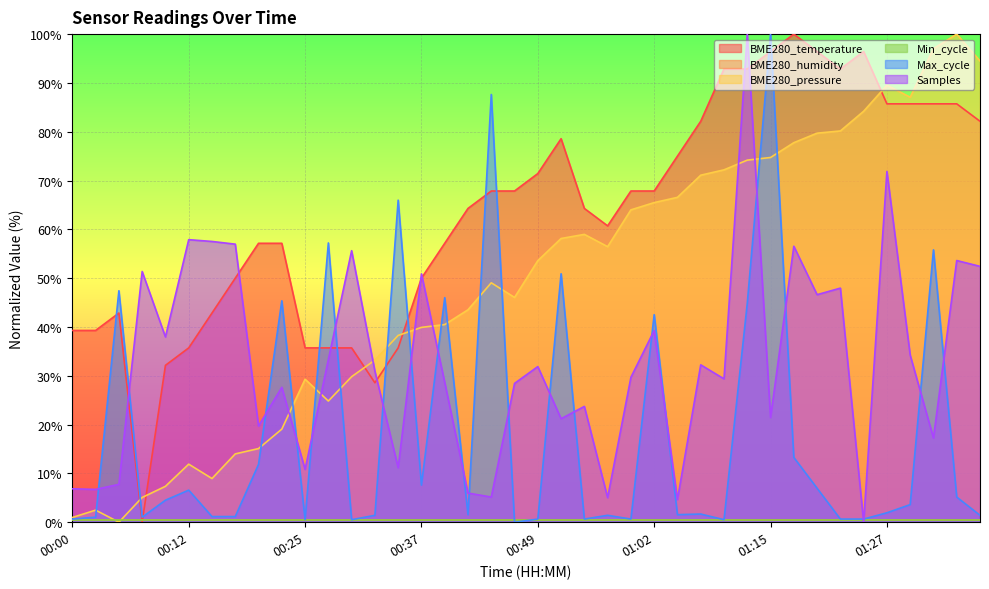

At which label does BME280_pressure first exceed 53?

00:49